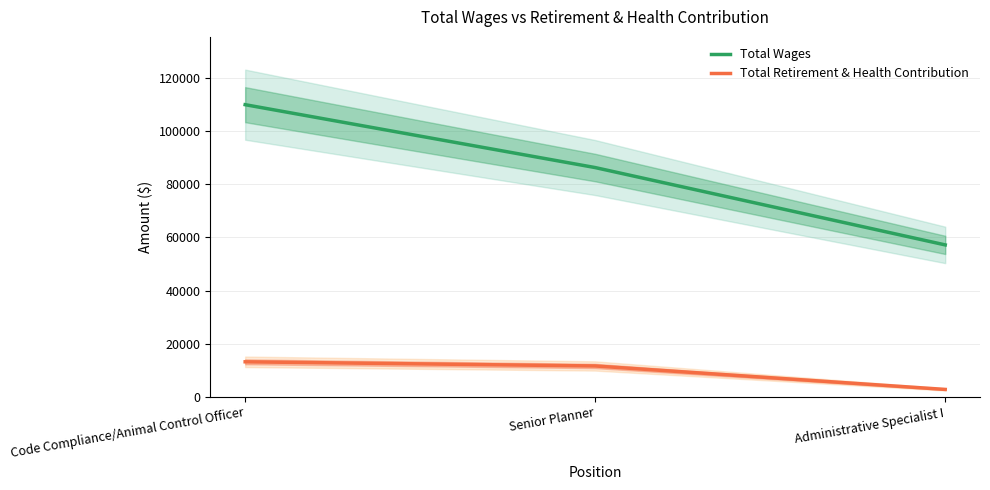

At which category is the sum across all series the highest?

Code Compliance/Animal Control Officer